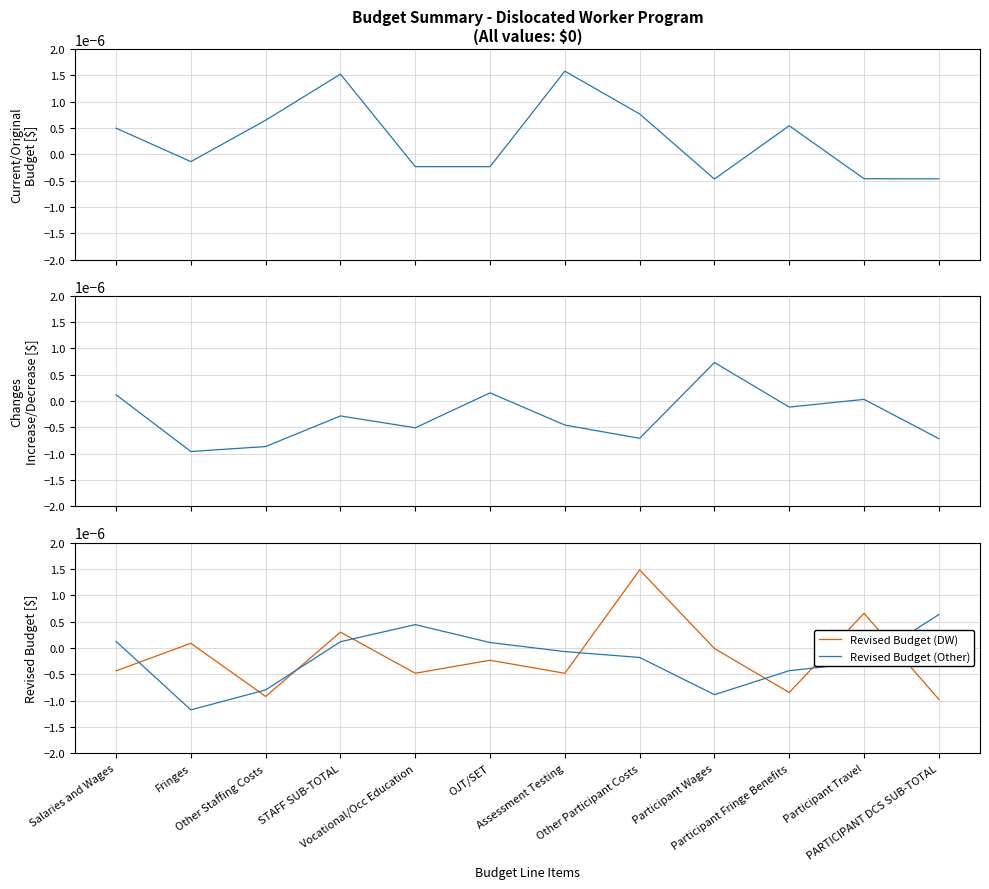

Does the chart display data point markers on the line(s)?

No